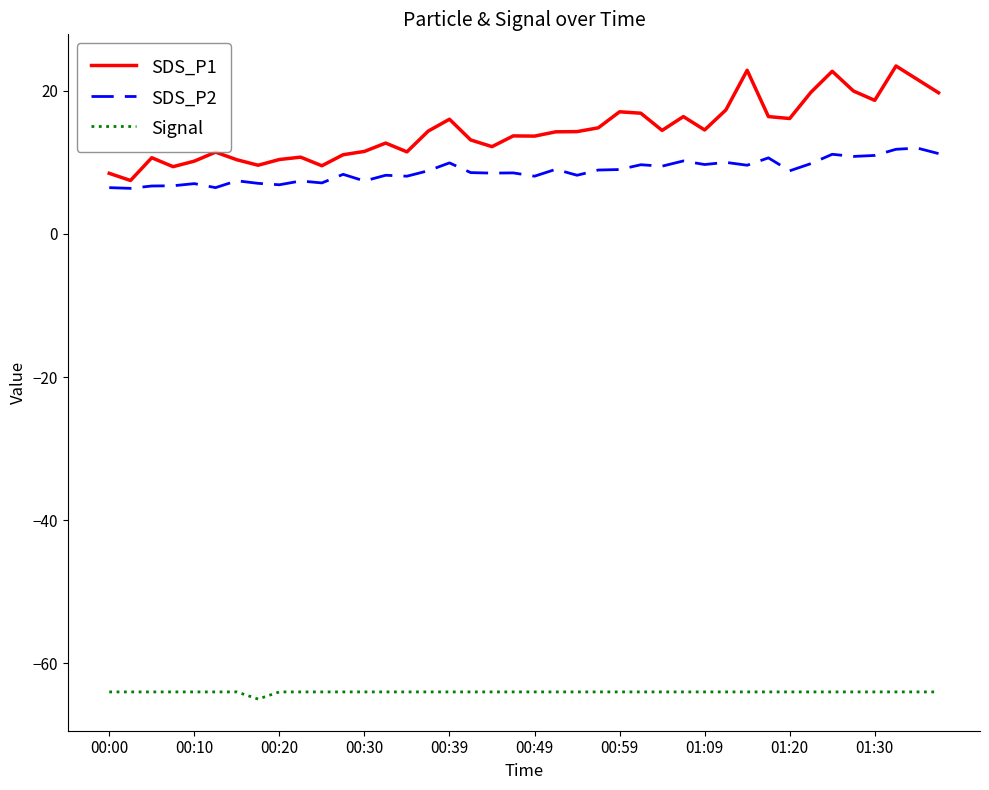

True or false: SDS_P1 and Signal cross at least once.

False